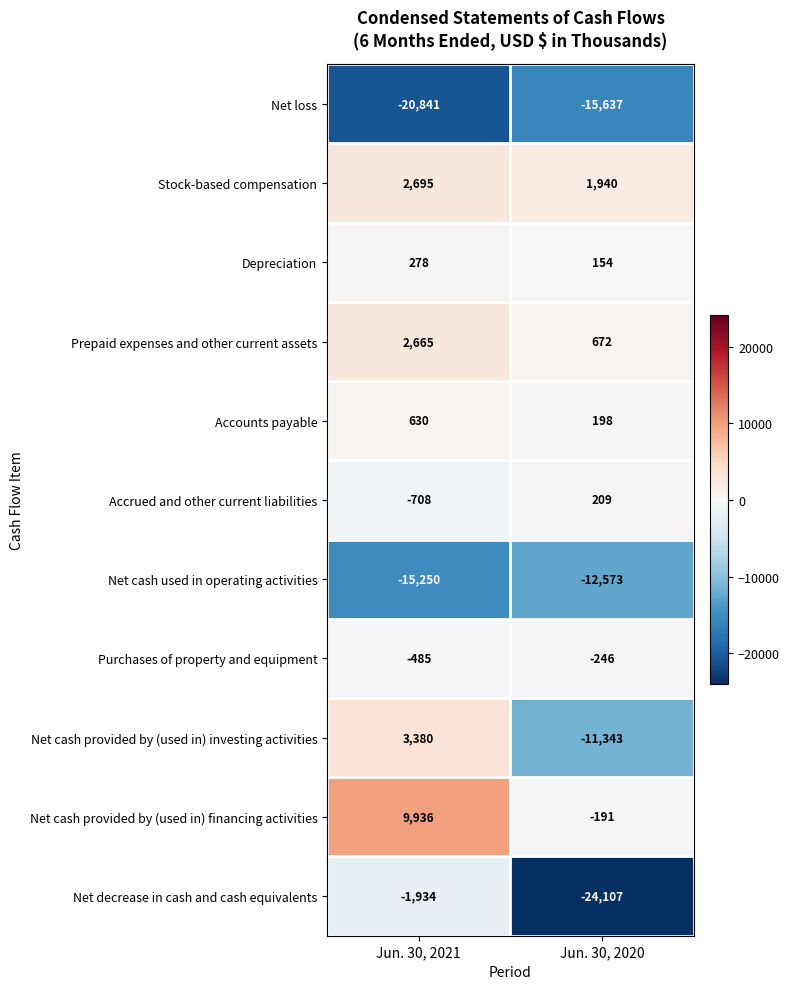

List the series in order of their peak value, highest first.

Net cash provided by (used in) financing activities, Net cash provided by (used in) investing activities, Stock-based compensation, Prepaid expenses and other current assets, Accounts payable, Depreciation, Accrued and other current liabilities, Purchases of property and equipment, Net decrease in cash and cash equivalents, Net cash used in operating activities, Net loss